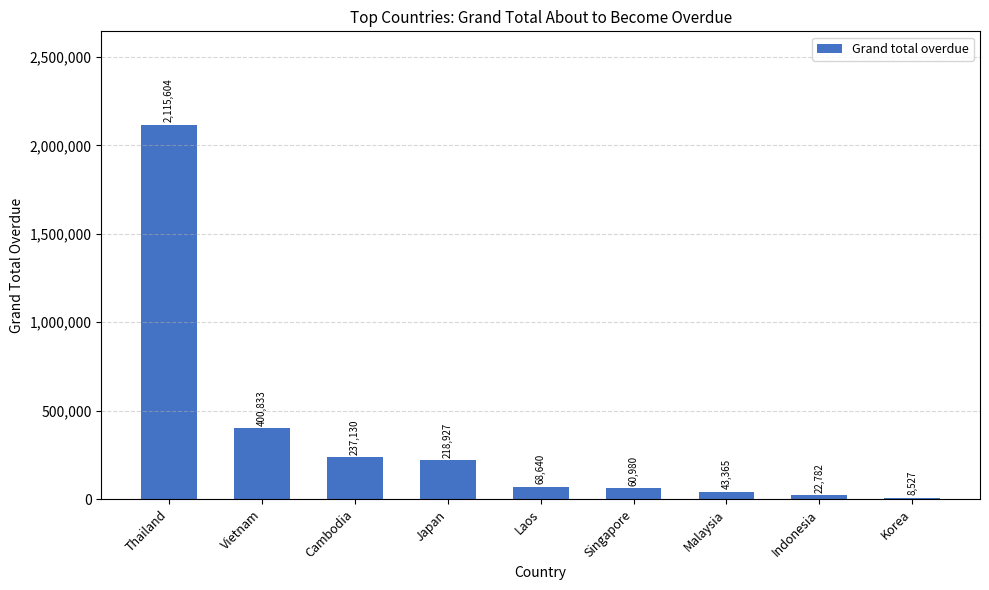

Are the bars horizontal?

No